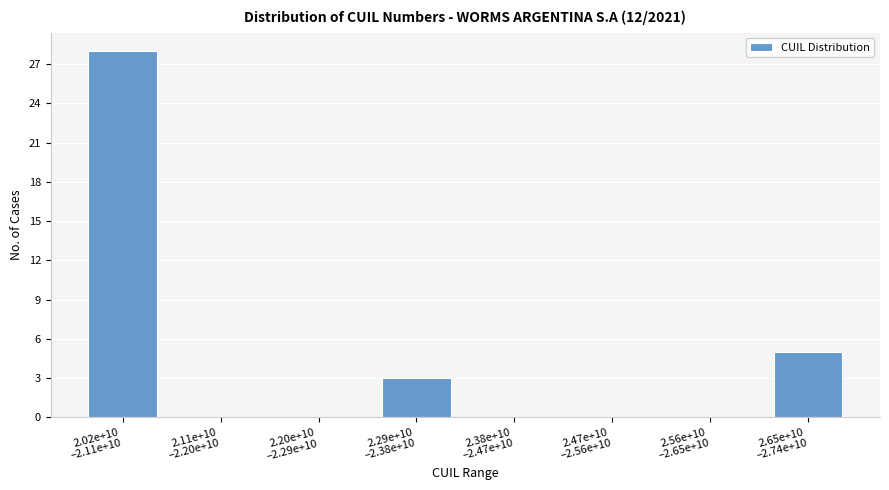

What is the maximum value shown in the chart?

28